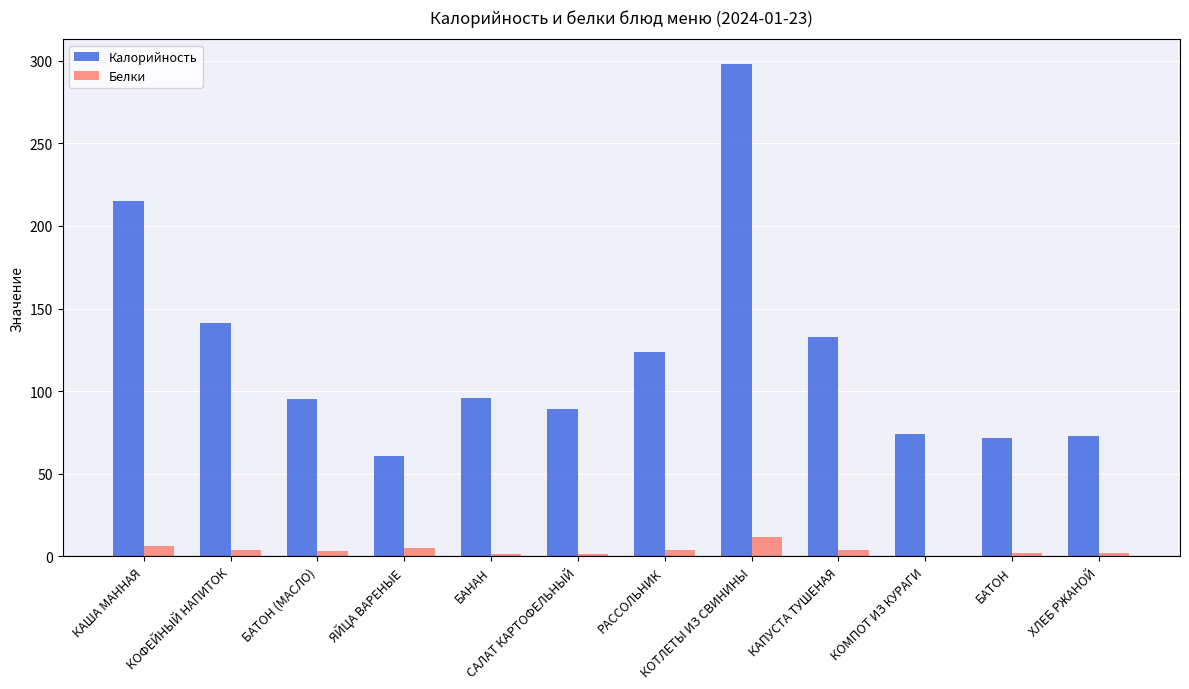

The Калорийность series shows 82.4 at РАССОЛЬНИК. True or false?

False